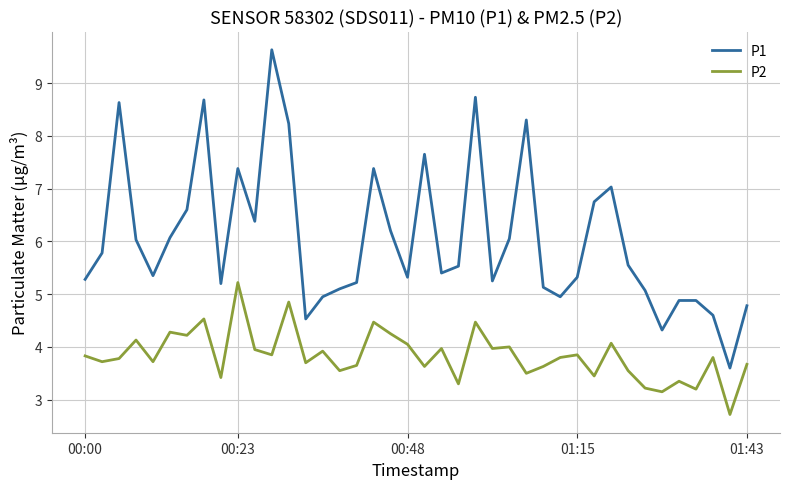

True or false: P2 and P1 cross at least once.

False